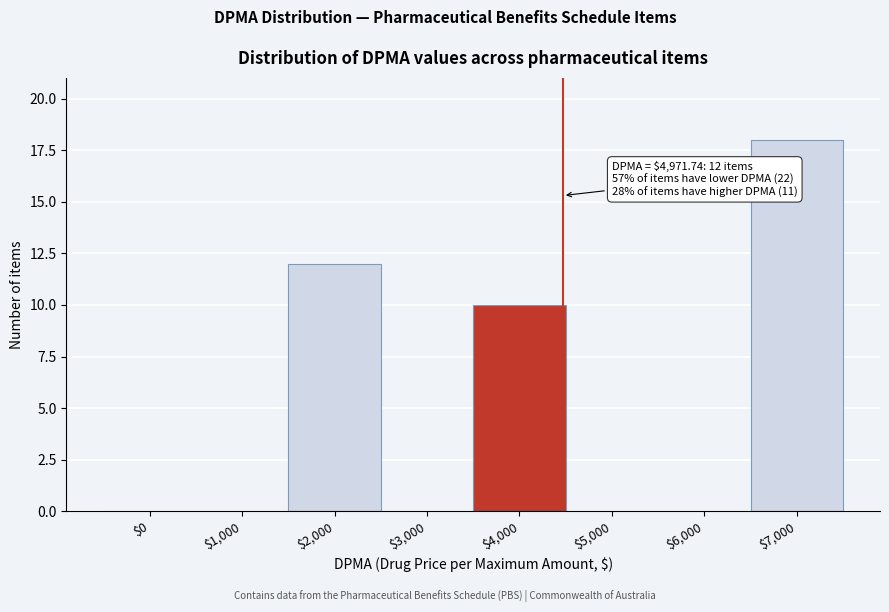

What is the sum of all values?

40